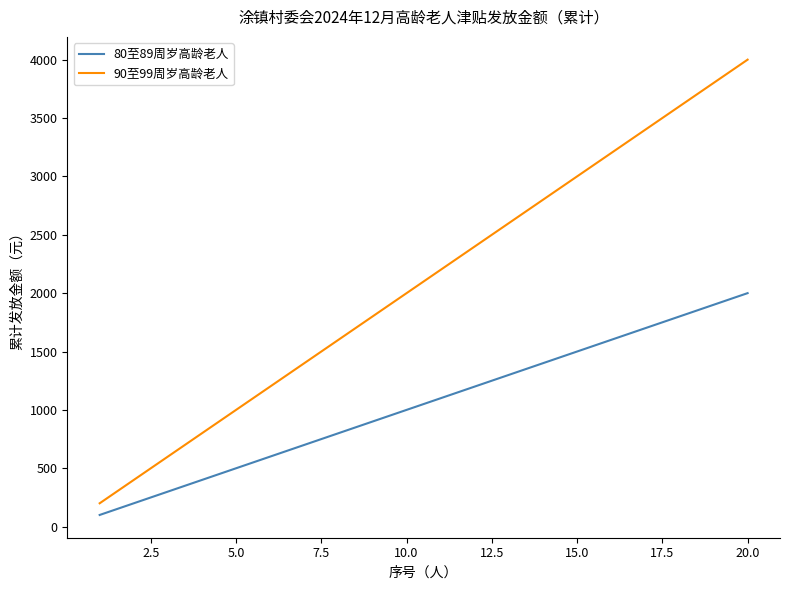

Which series has the largest range (max minus min)?

90至99周岁高龄老人